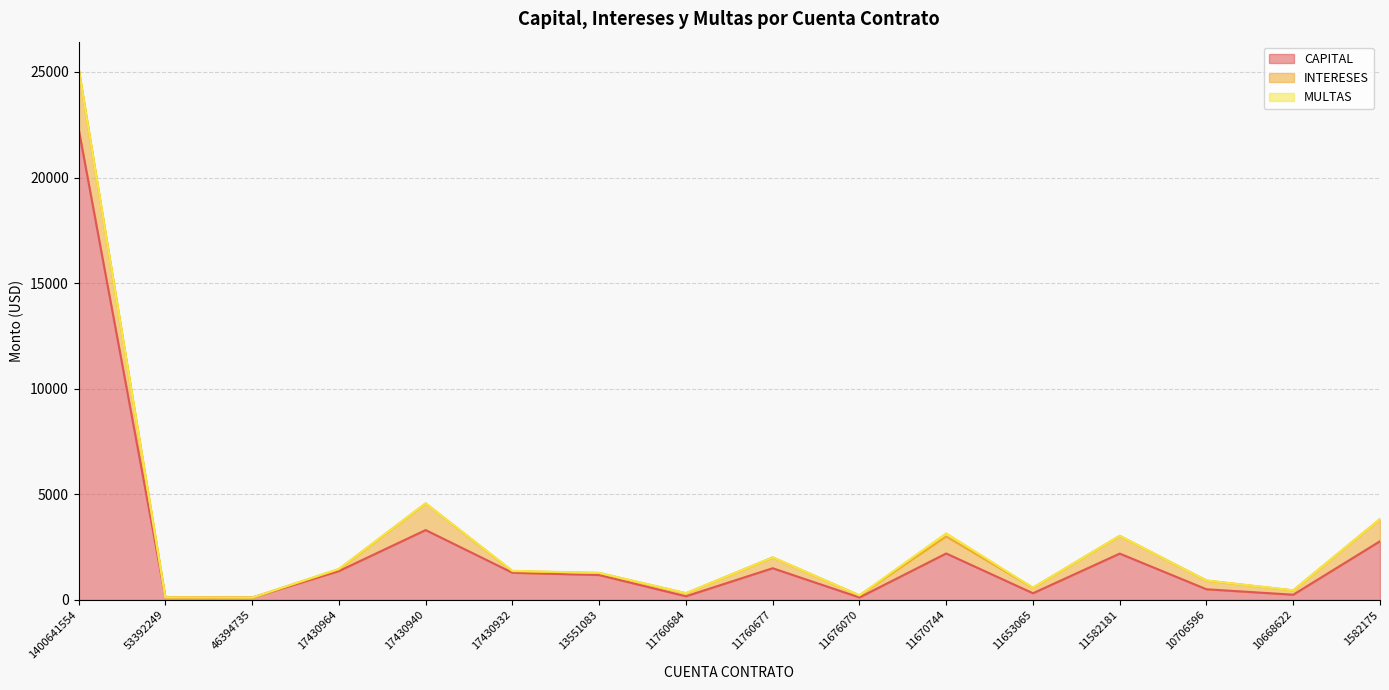

What is the maximum value for INTERESES?

2850.9